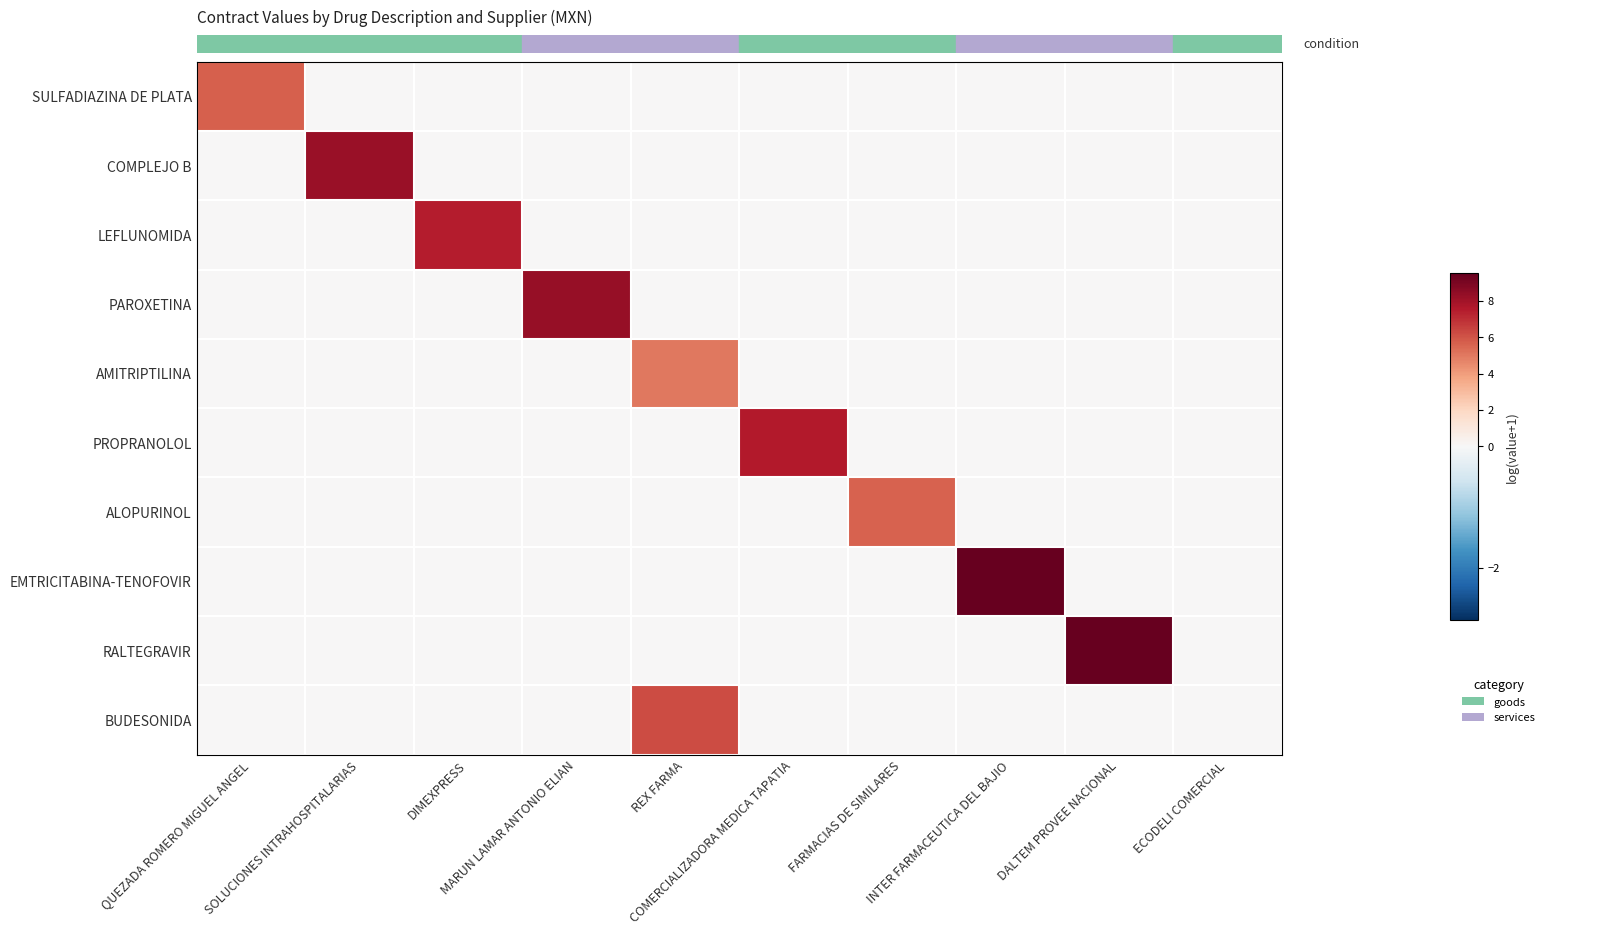

What is the difference between the highest and lowest values at REX FARMA?

6.2